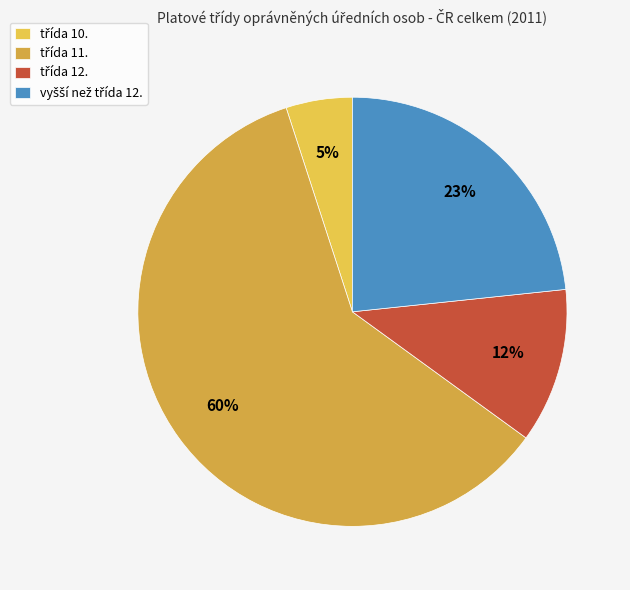

To the nearest percent, what percentage of the pie is třída 12.?

12%